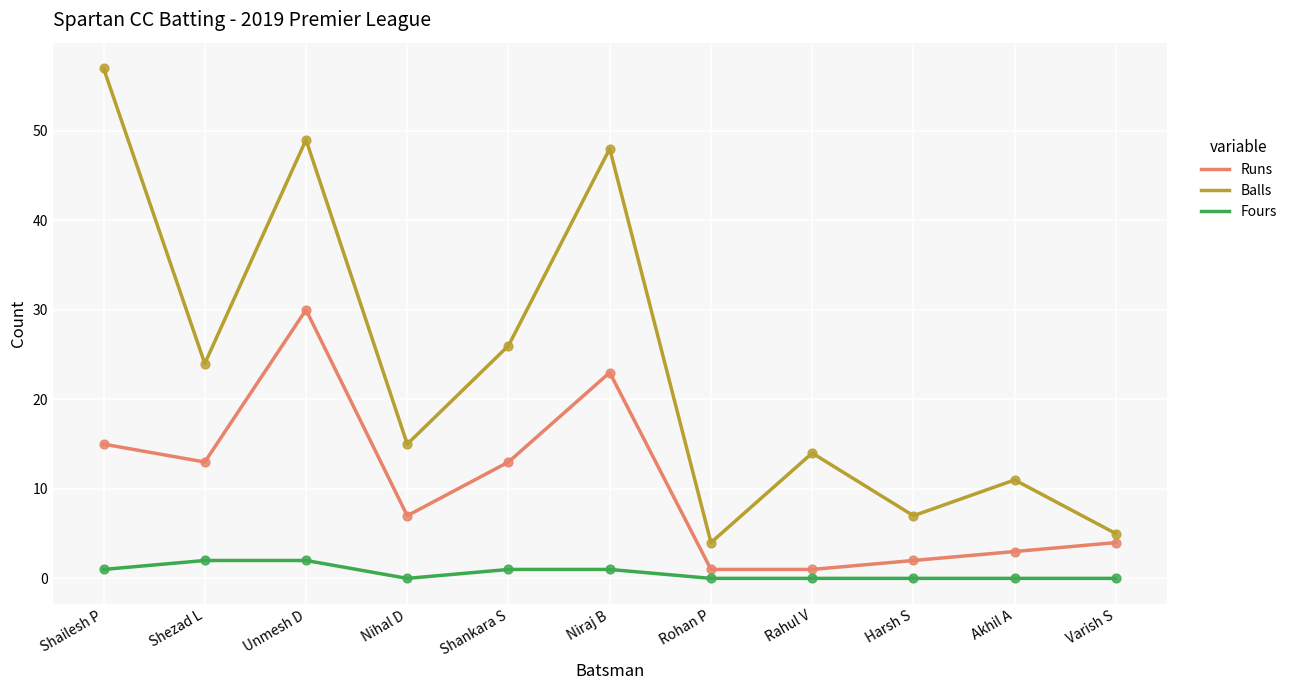

Which series has the widest spread of values?

Balls